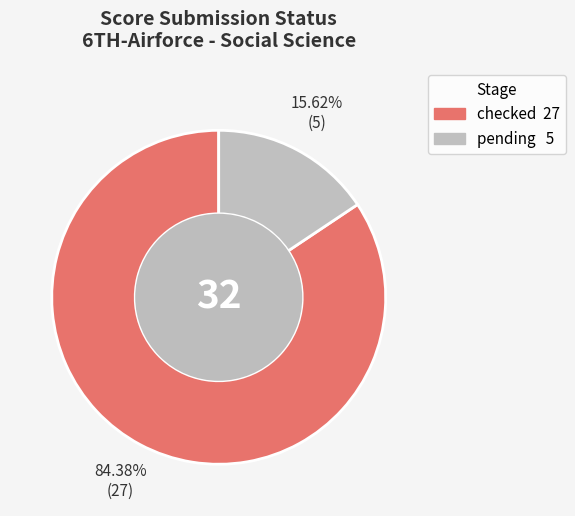

The checked slice represents 84% of the pie. True or false?

True